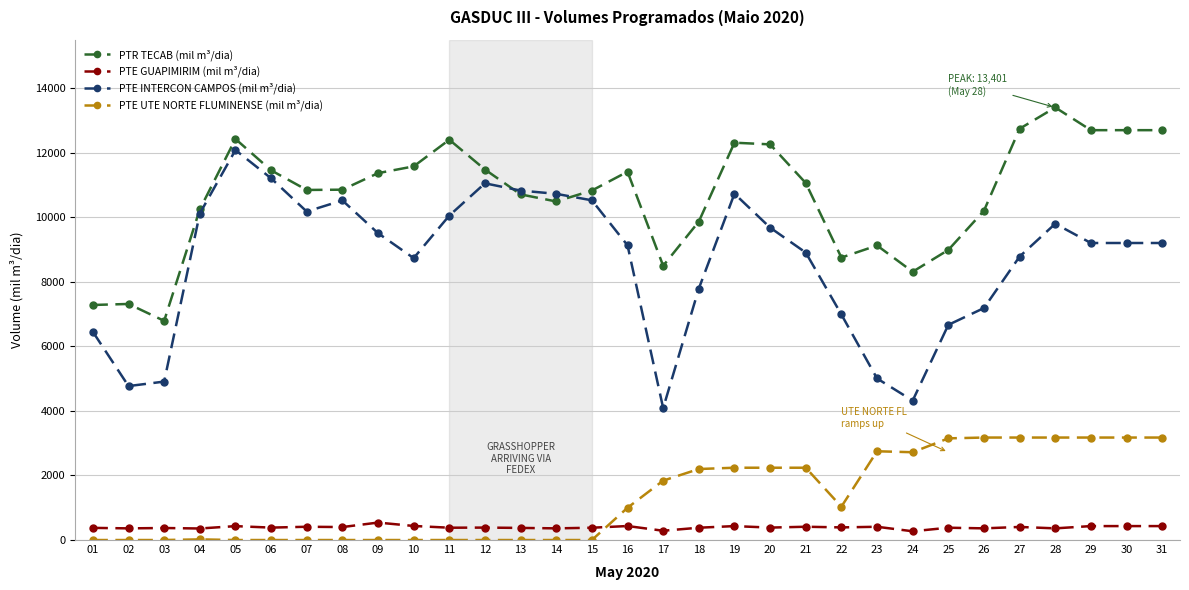

What is the value of the PTE INTERCON CAMPOS (mil m³/dia) point at the 7th from the left?

10176.8